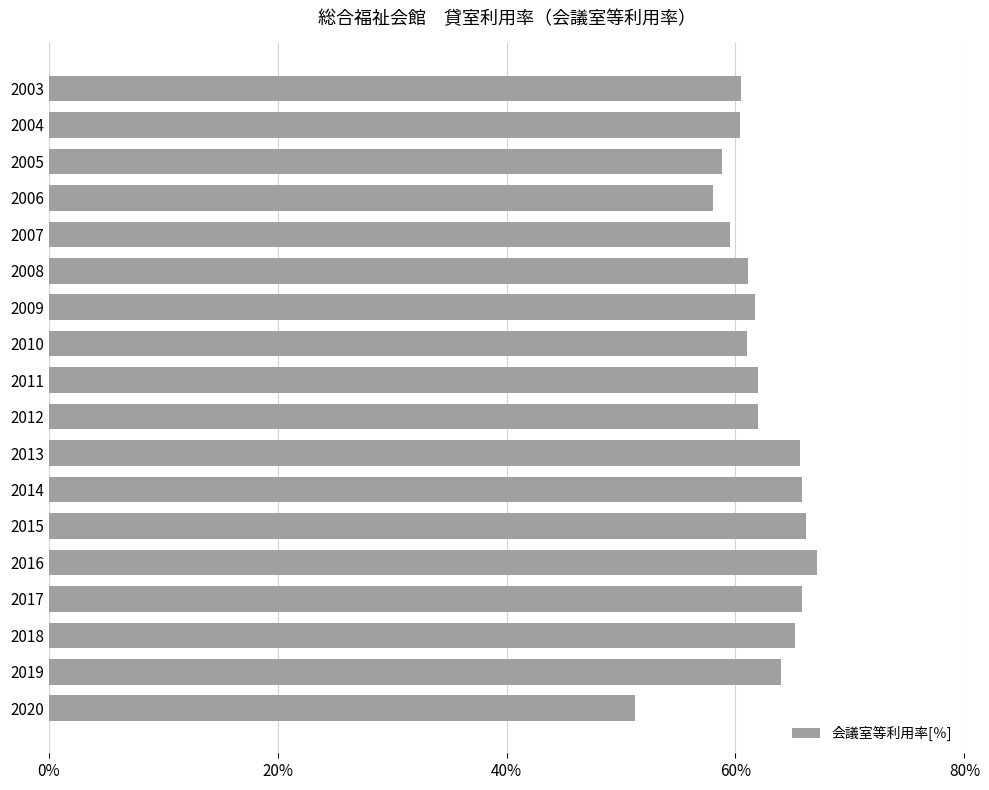

Count the number of categories in the chart.

18